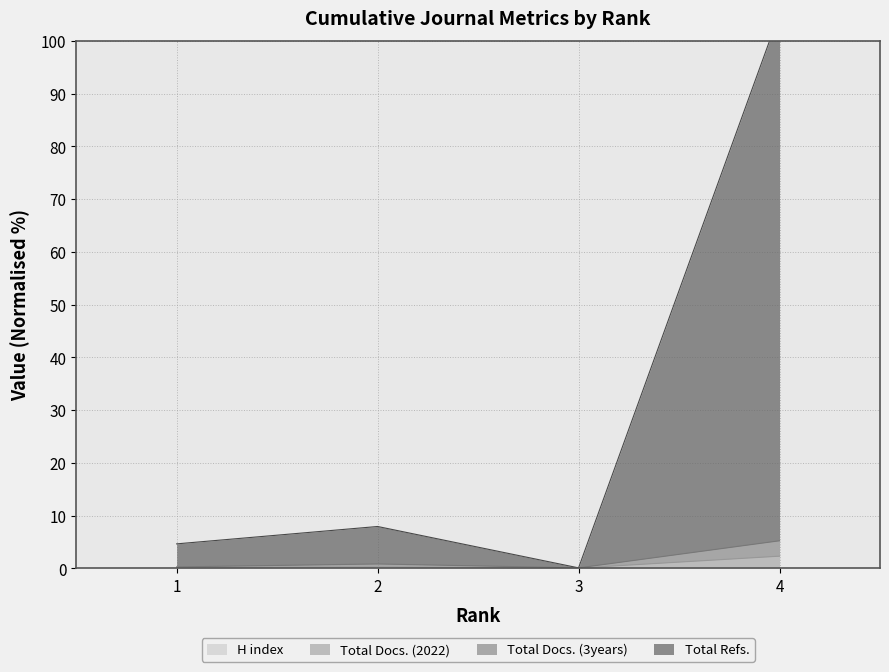

Is it true that H index equals 0.1 at 3?

True